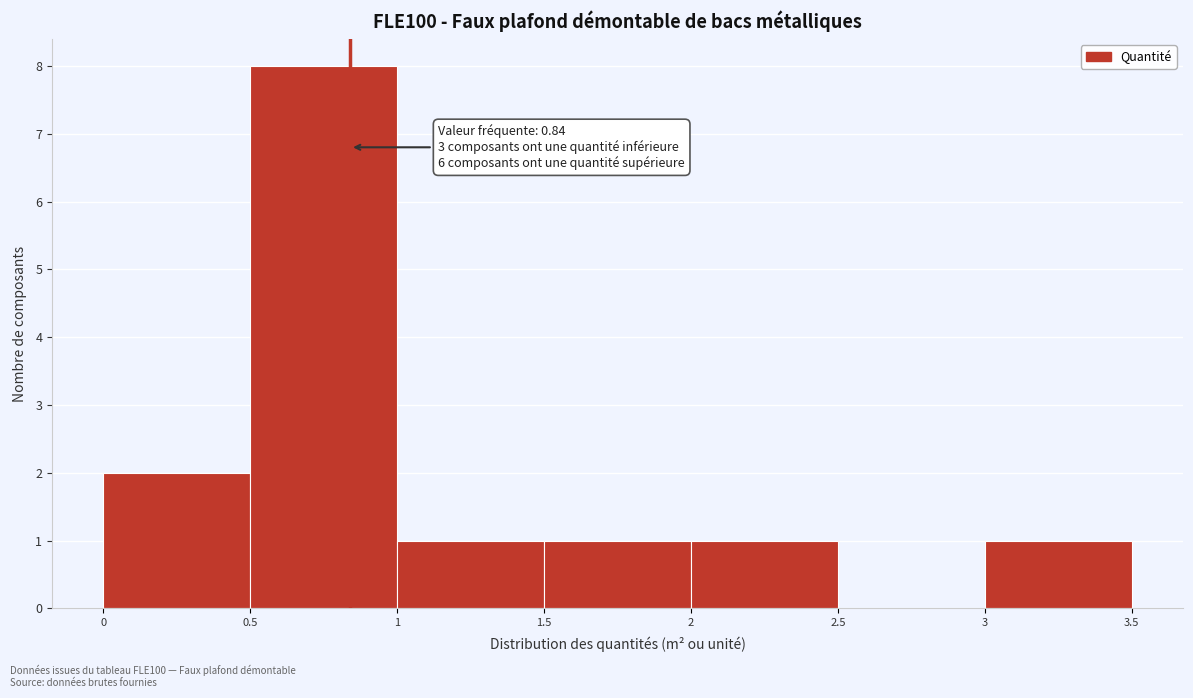

Which range on the x-axis has the tallest bar?

0.5 to 1